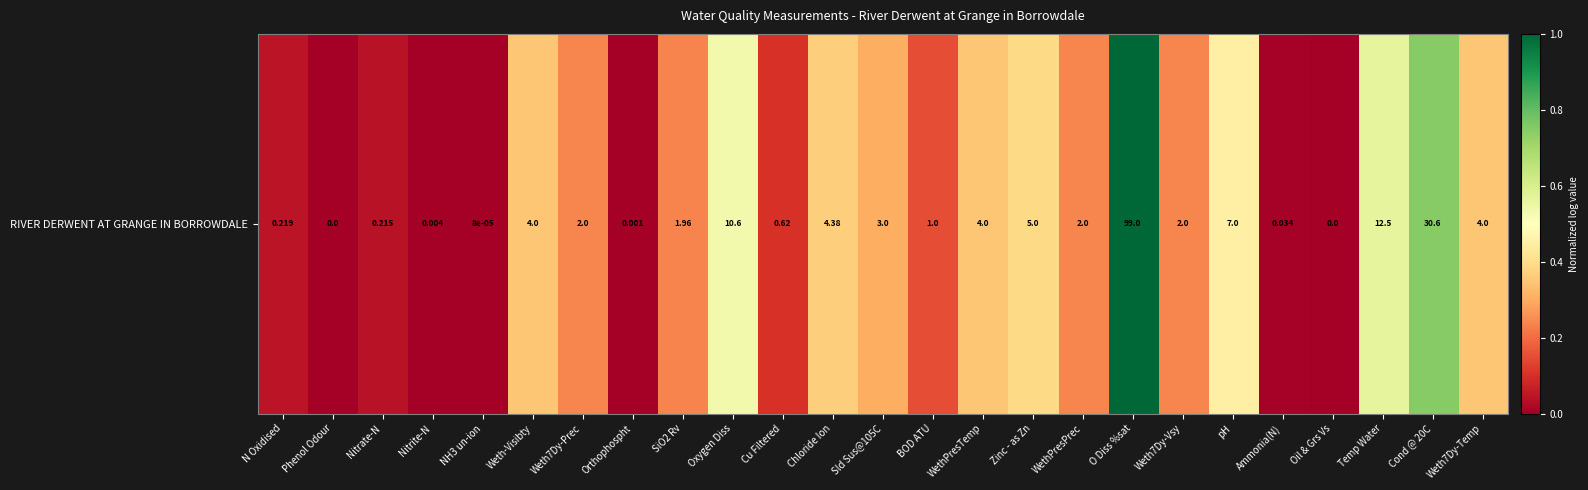

Which category has the lowest value across all series?

Phenol Odour